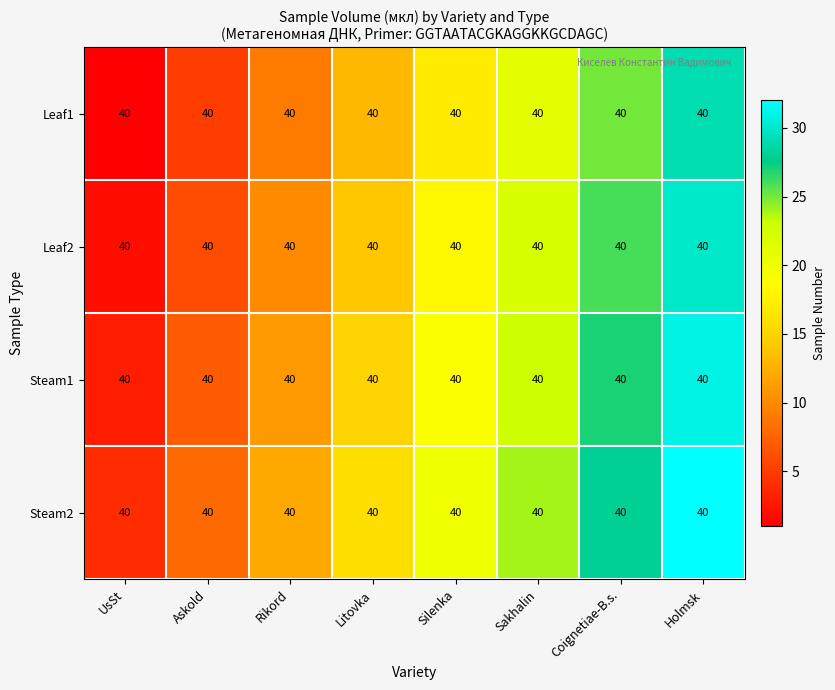

Read the Steam1 value at Holmsk, to the nearest 10.

30